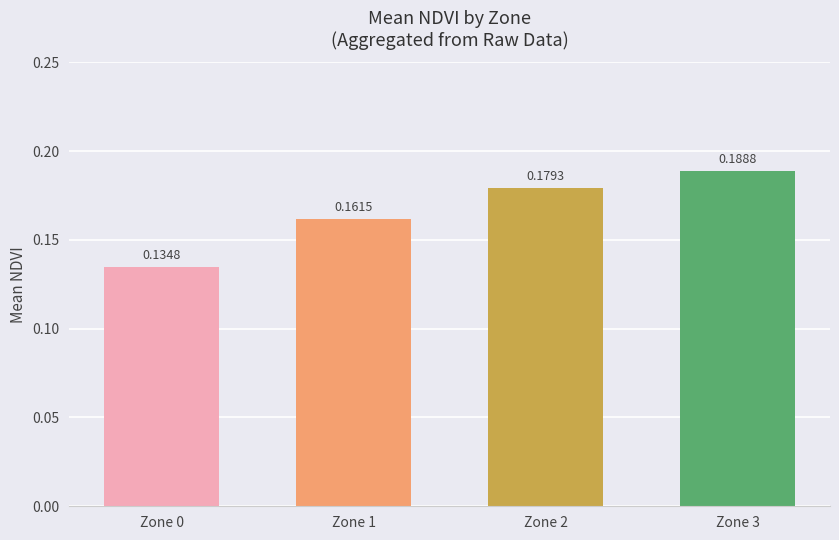

Count the number of categories in the chart.

4